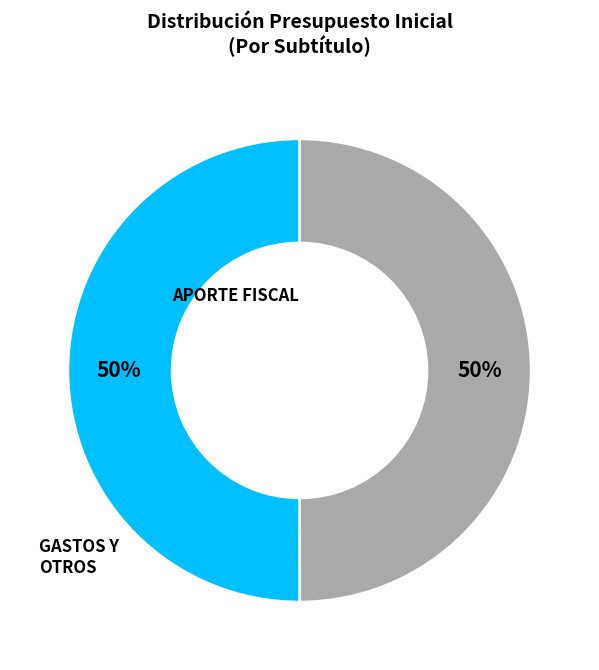

Count the number of slices in the pie.

2